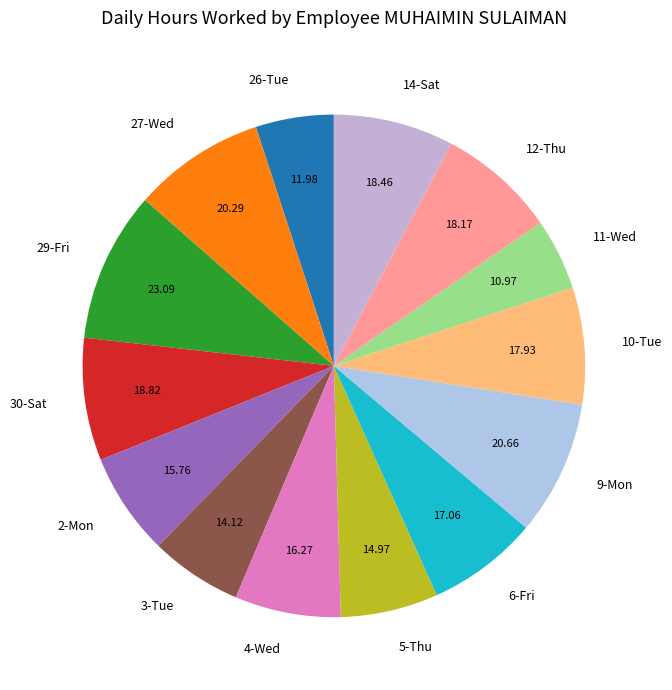

How many segments does this pie chart have?

14